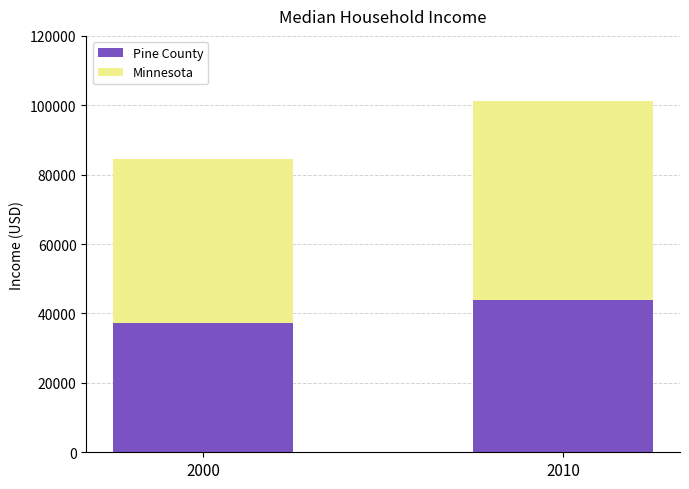

What is the approximate value of Pine County at 2010, to the nearest 10?

43940